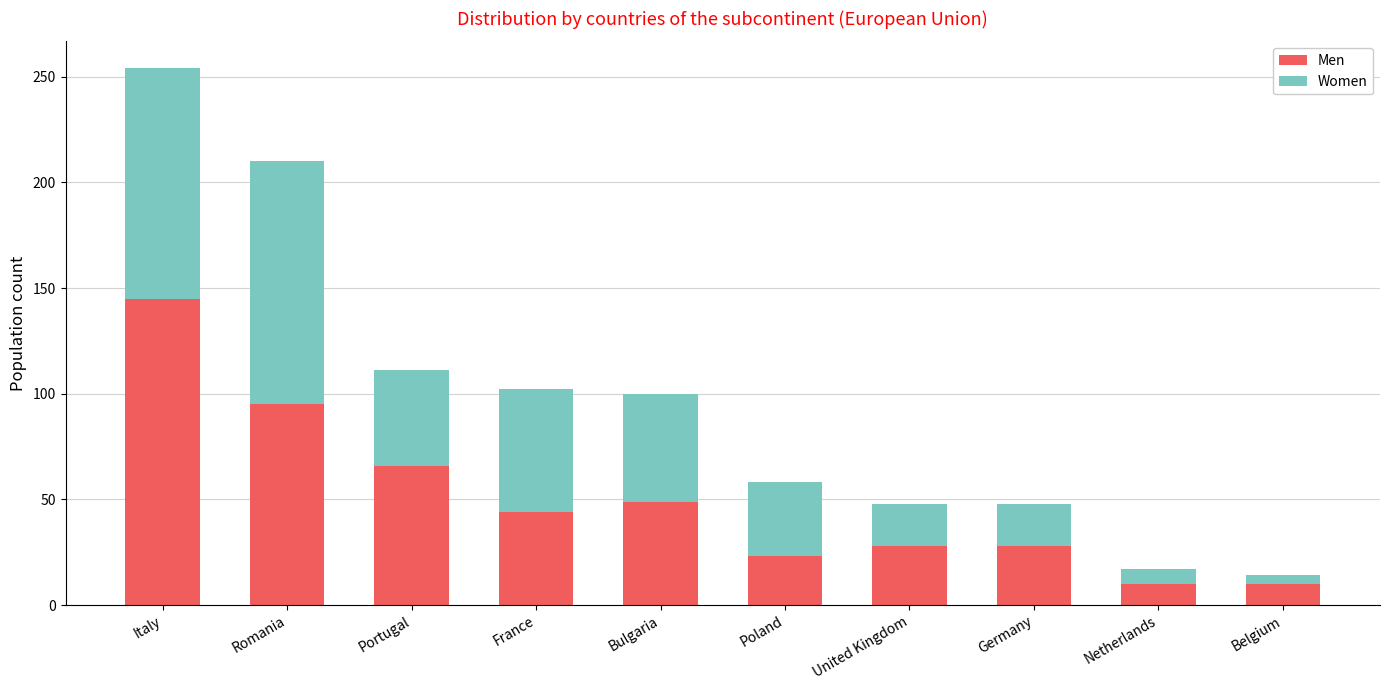

The value of Men at United Kingdom is 28. True or false?

True